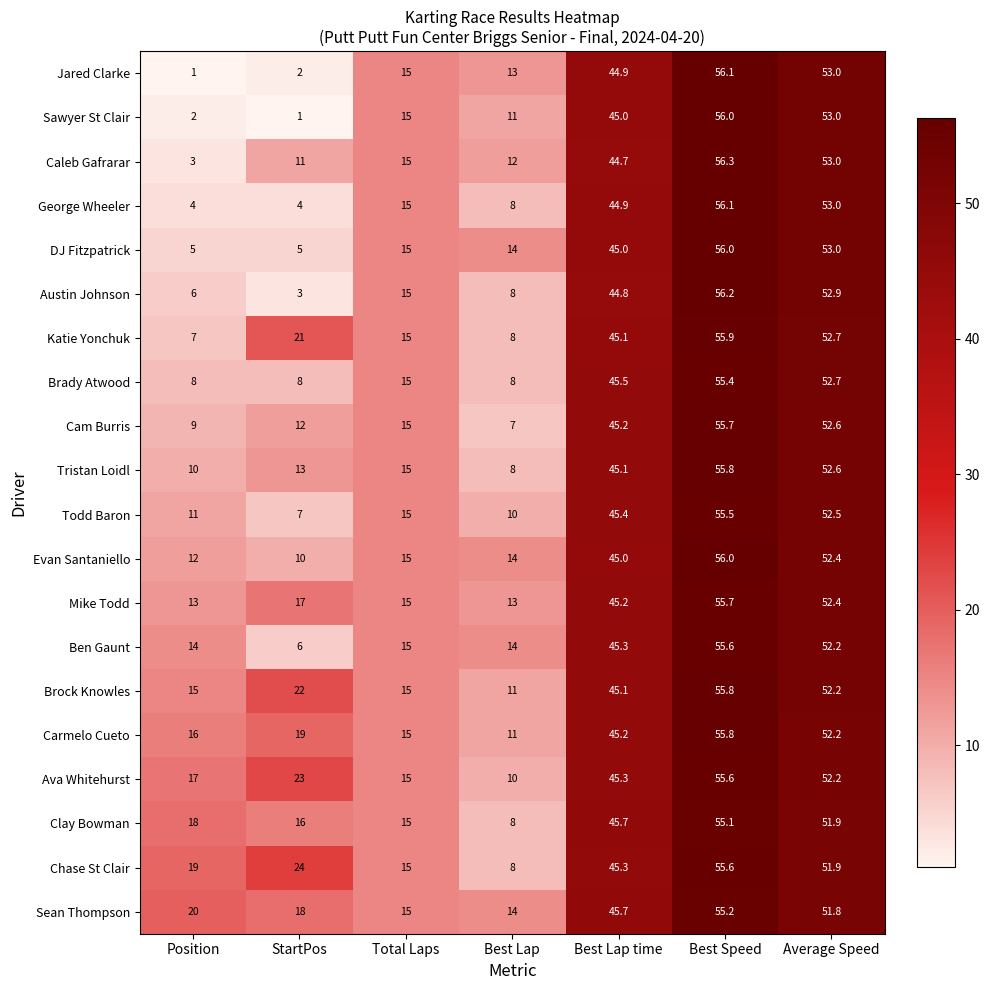

At which category is the sum across all series the highest?

Best Speed